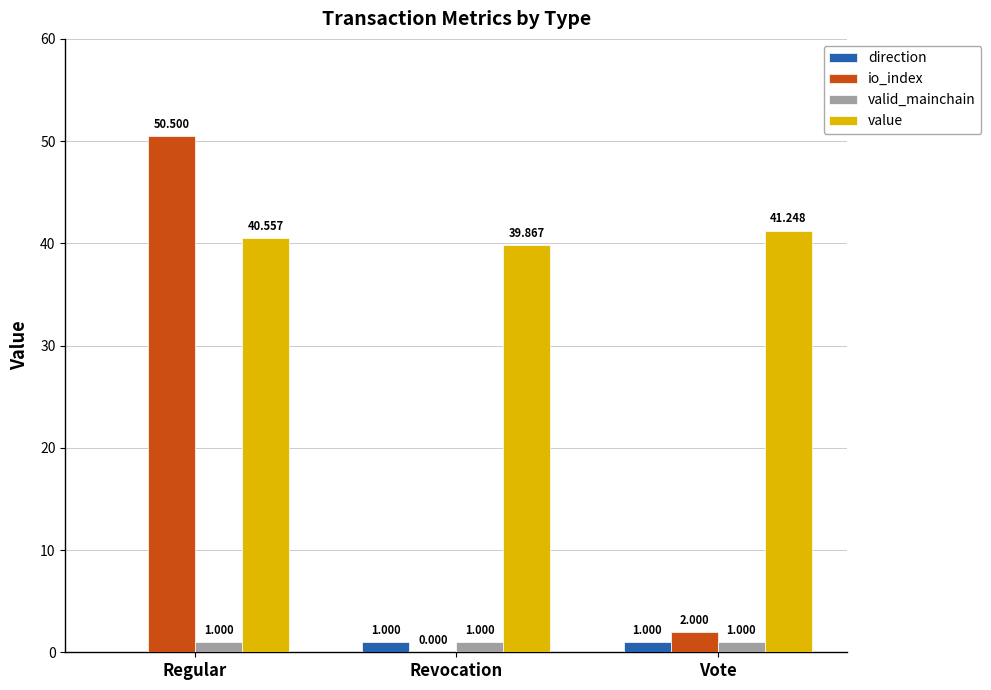

Between Revocation and Vote, which series saw the biggest shift?

io_index